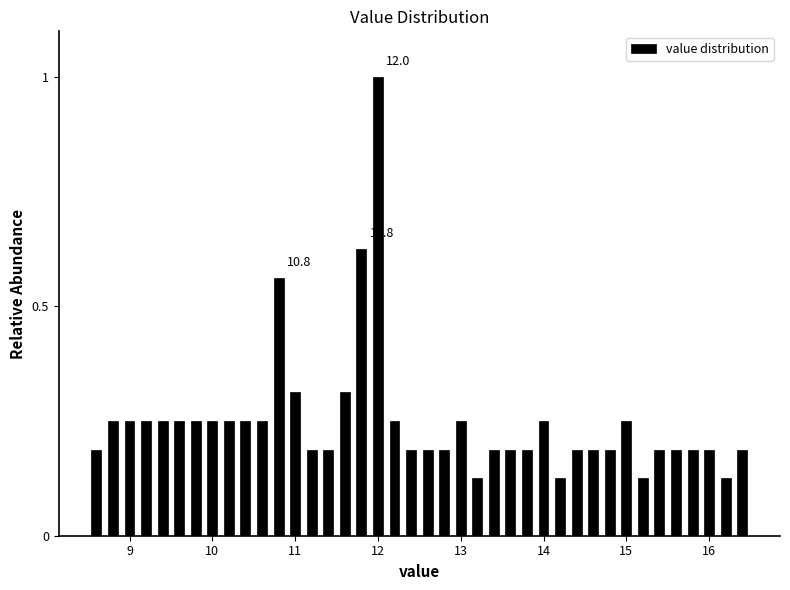

Around what value on the x-axis is the tallest bar? Give the approximate position of its centre, as read against the axis.

12.0